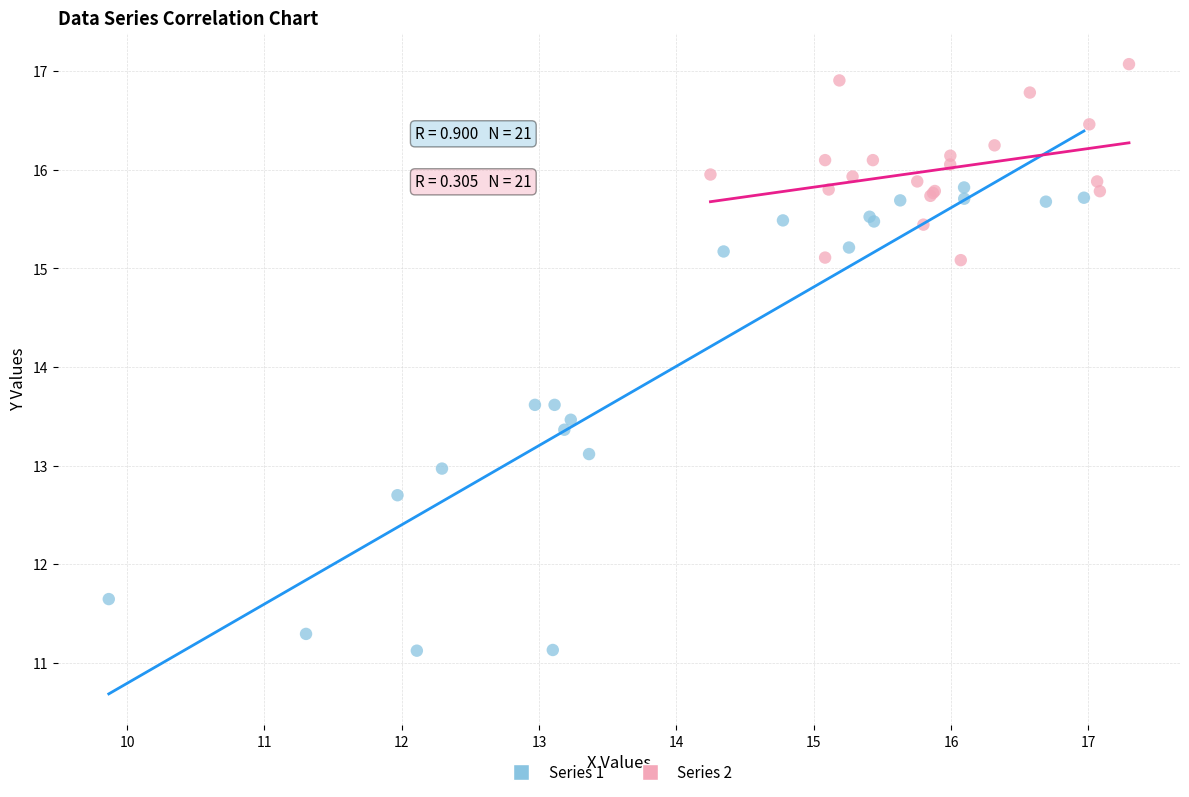

Which series has the widest spread of Y values?

Series 1